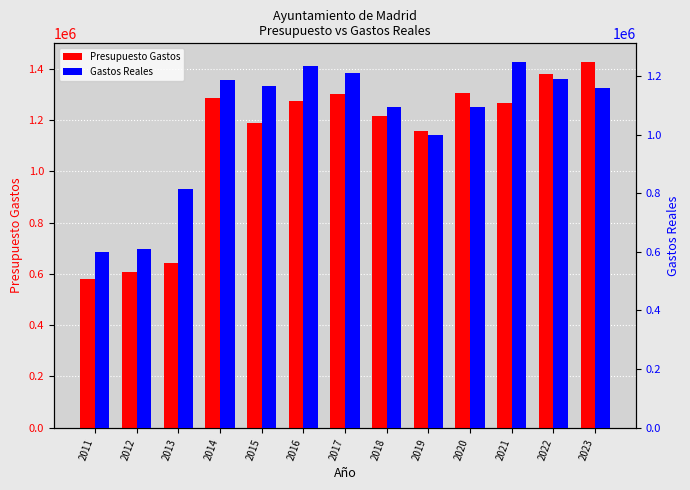

Reading left to right, transcribe all the data shown in this chart.

Presupuesto Gastos: 2011=580477.0	2012=606374.0	2013=643025.0	2014=1286262.0	2015=1187858.0	2016=1274863.0	2017=1300491.0	2018=1215798.8	2019=1155680.4	2020=1306073.0	2021=1267126.0	2022=1378510.0	2023=1427639.0
Gastos Reales: 2011=600818.4	2012=610619.7	2013=815049.2	2014=1187149.9	2015=1164390.6	2016=1234457.0	2017=1210795.4	2018=1094245.3	2019=998259.1	2020=1094317.6	2021=1248742.6	2022=1189393.3	2023=1157883.2